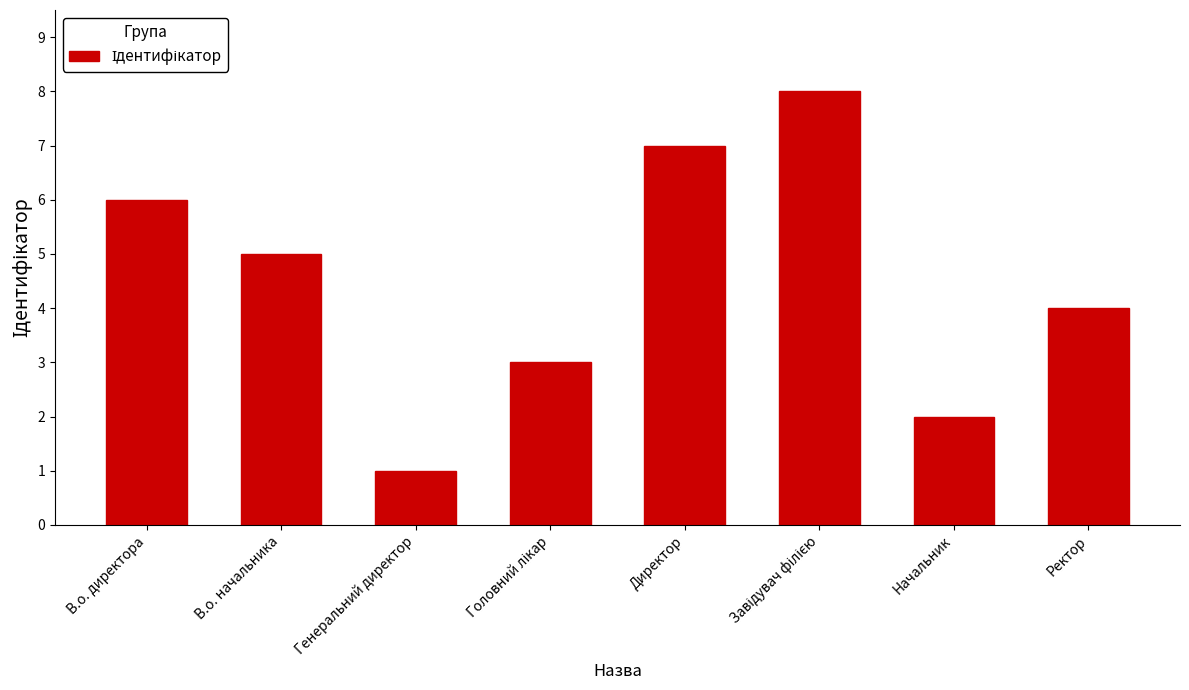

What is the difference between the values at В.о. директора and Директор?

1